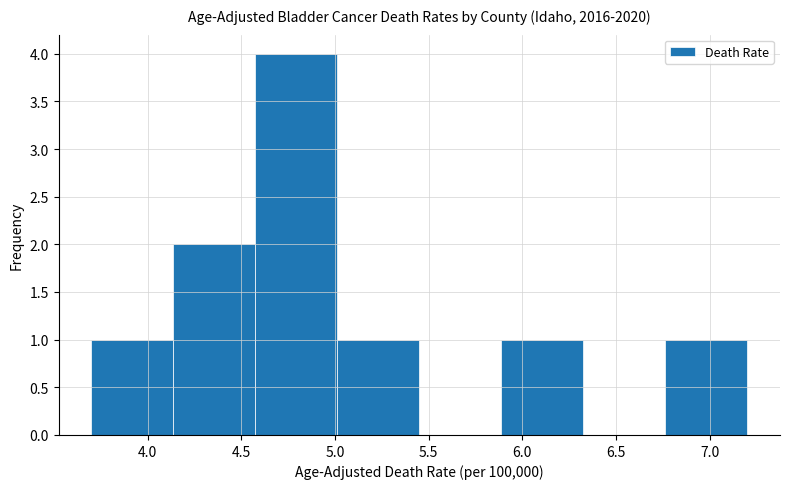

Reading left to right, transcribe this chart: for each bar, give the range it covers on the x-axis and its height. Neither the bar edges nor the heights are printed on the chart, so give them approximately, as read against the axes.

3.70 to 4.15: 1
4.15 to 4.60: 2
4.60 to 5.00: 4
5.00 to 5.45: 1
5.45 to 5.90: 0
5.90 to 6.35: 1
6.35 to 6.75: 0
6.75 to 7.20: 1